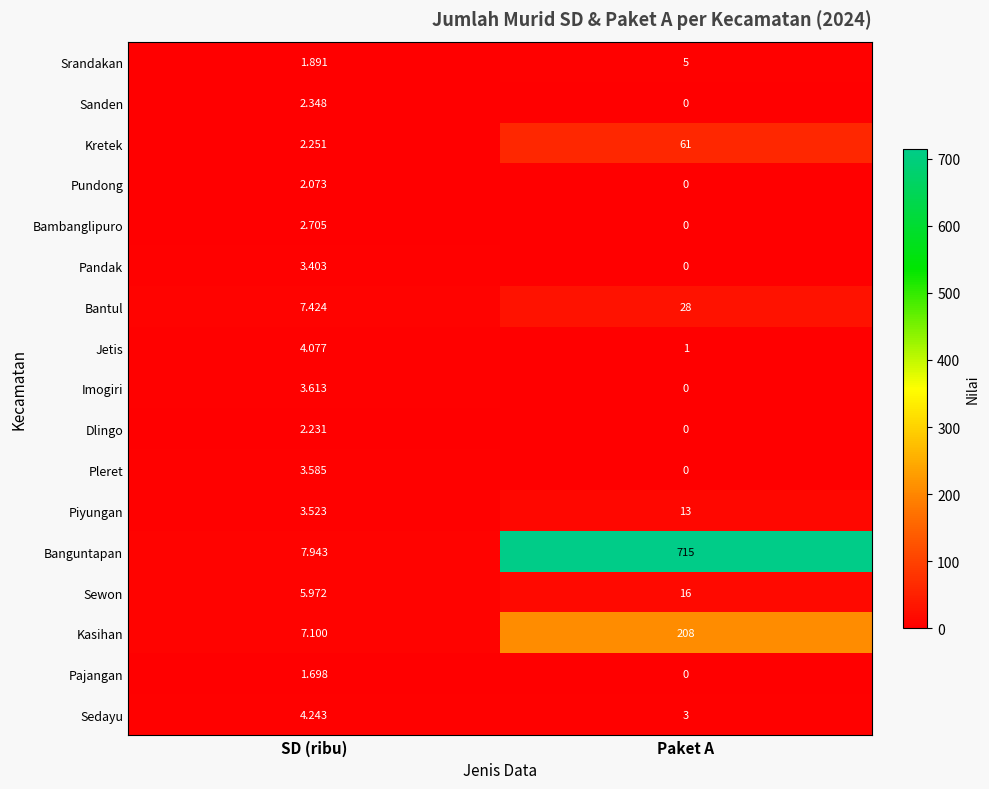

How many categories are shown in the chart?

2